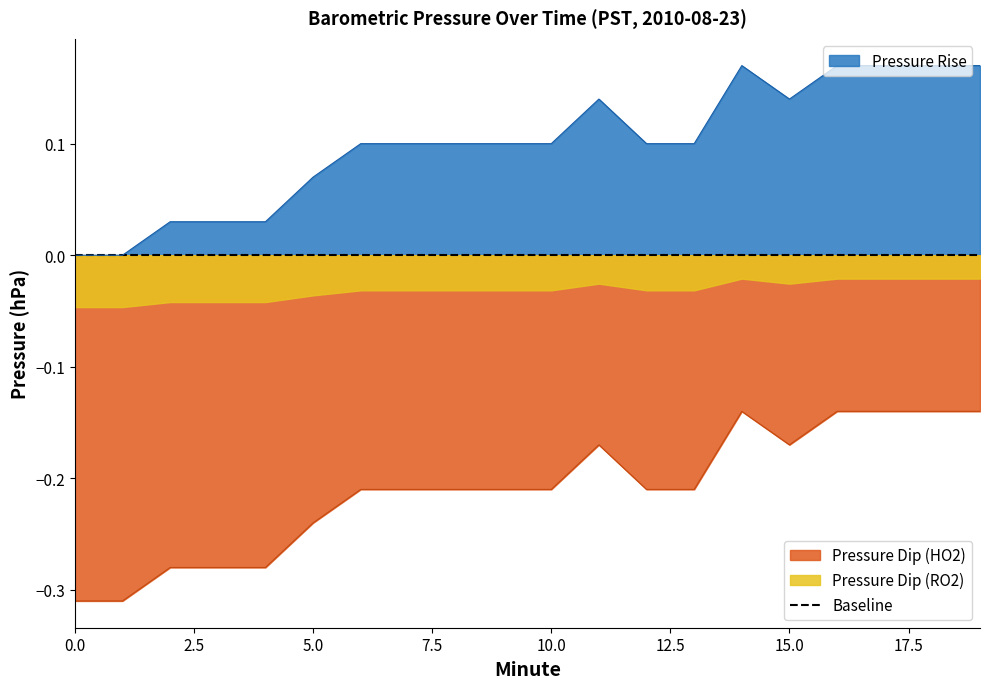

What is the maximum value shown in the chart?

0.2